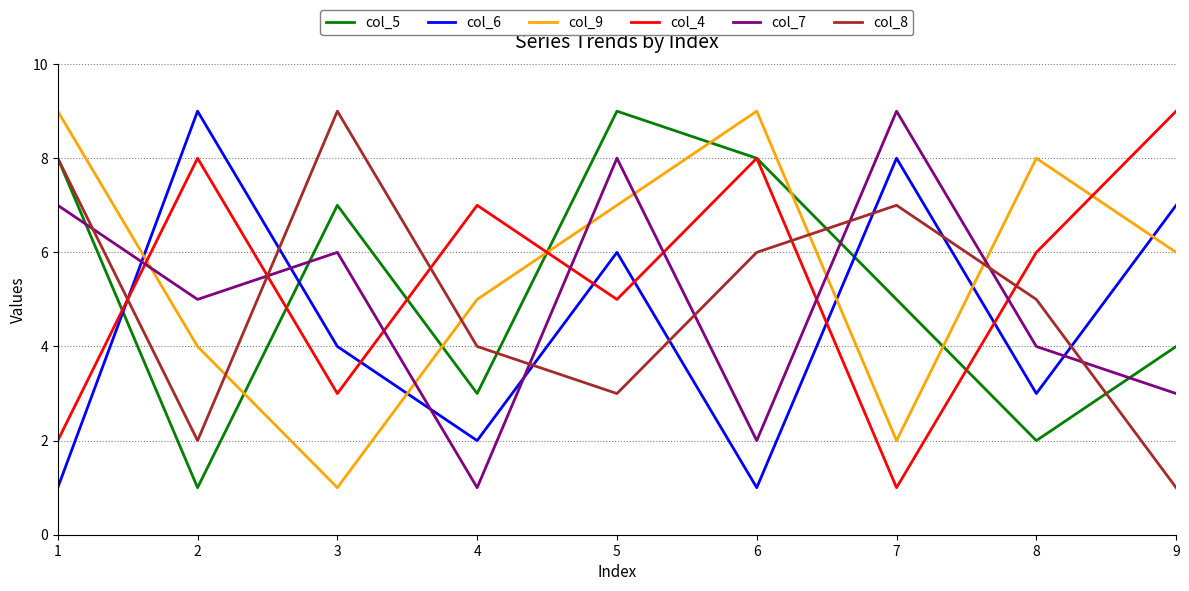

Rank the series at 7 from lowest to highest value.

col_4, col_9, col_5, col_8, col_6, col_7